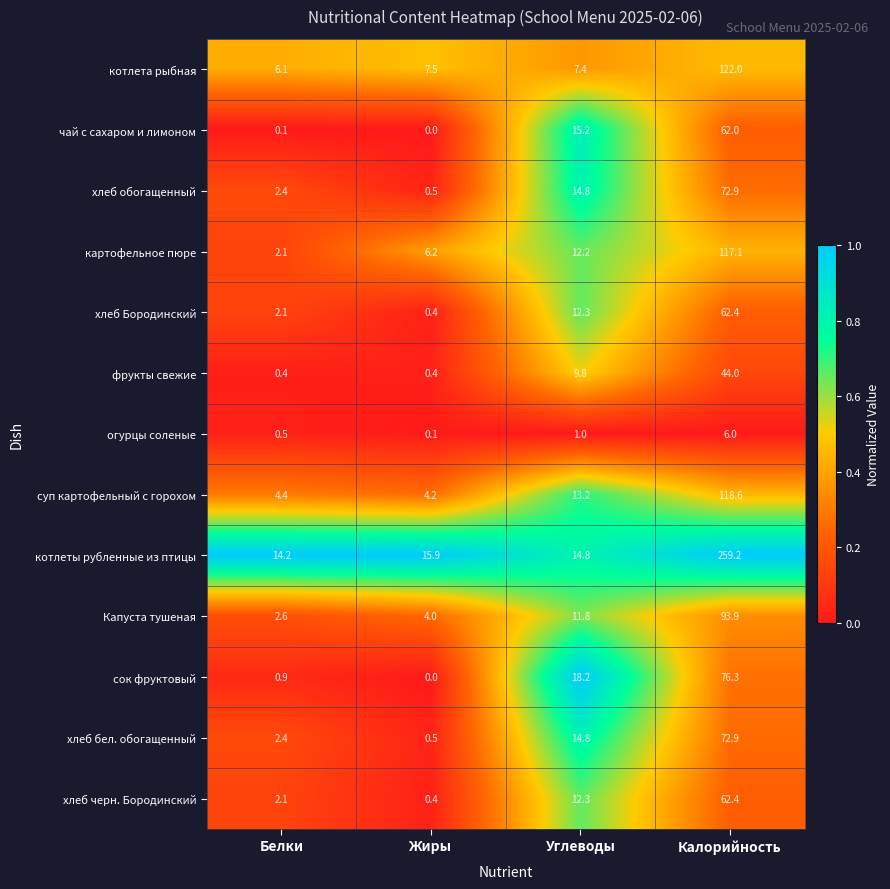

Which series has the largest range (max minus min)?

котлеты рубленные из птицы